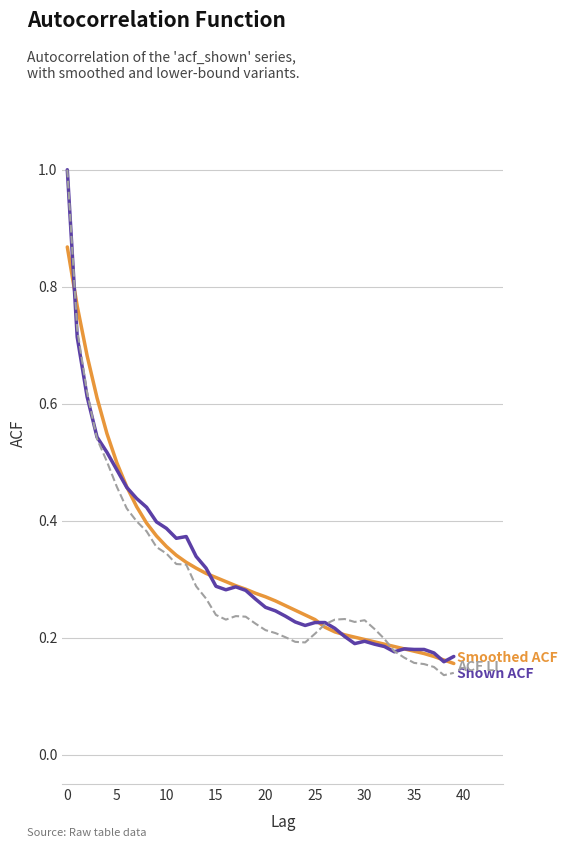

What is the greatest value displayed?

1.0